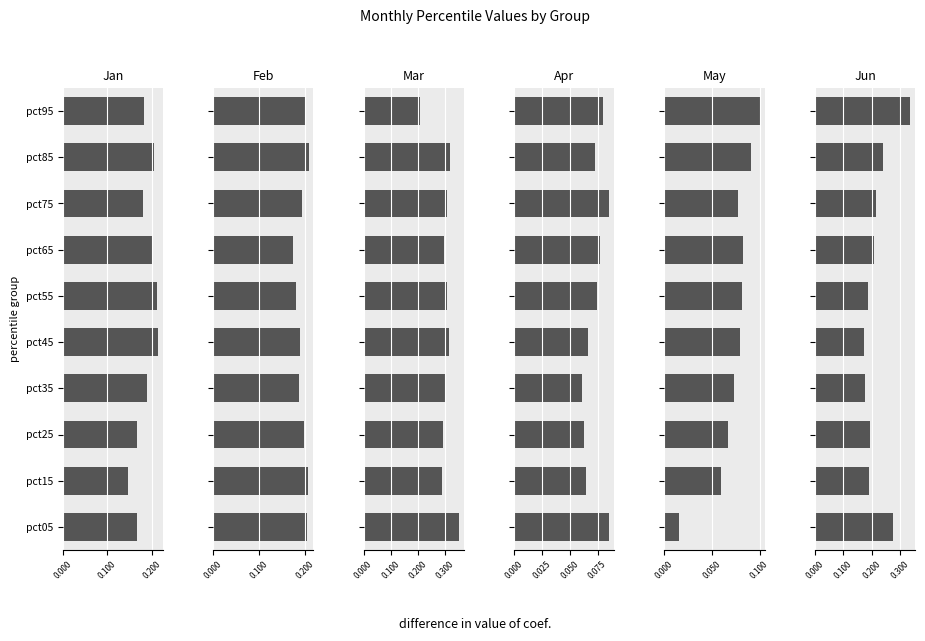

What is the value of the Mar bar at the 1st from the left?

0.3